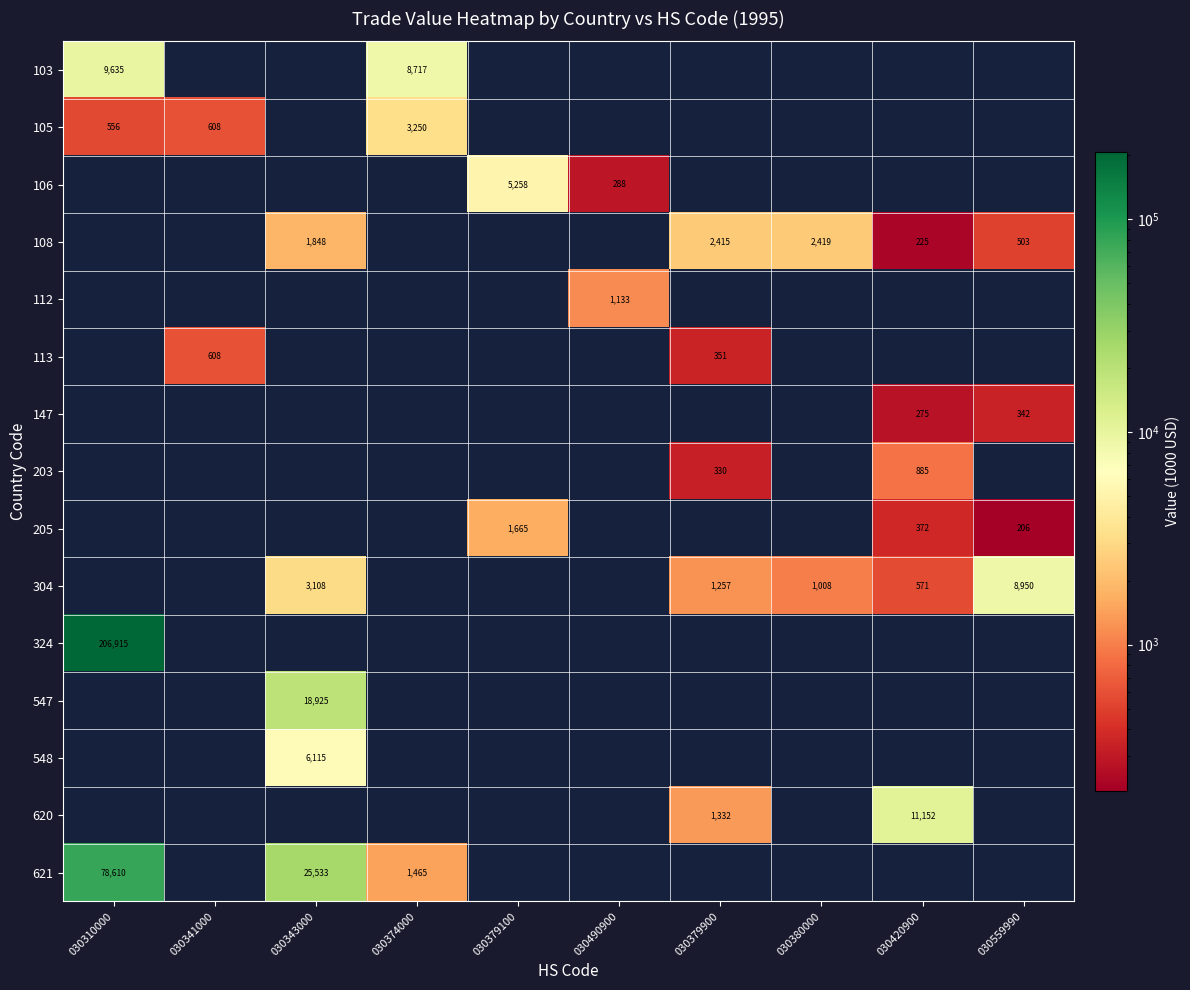

What is the greatest value displayed?

206915